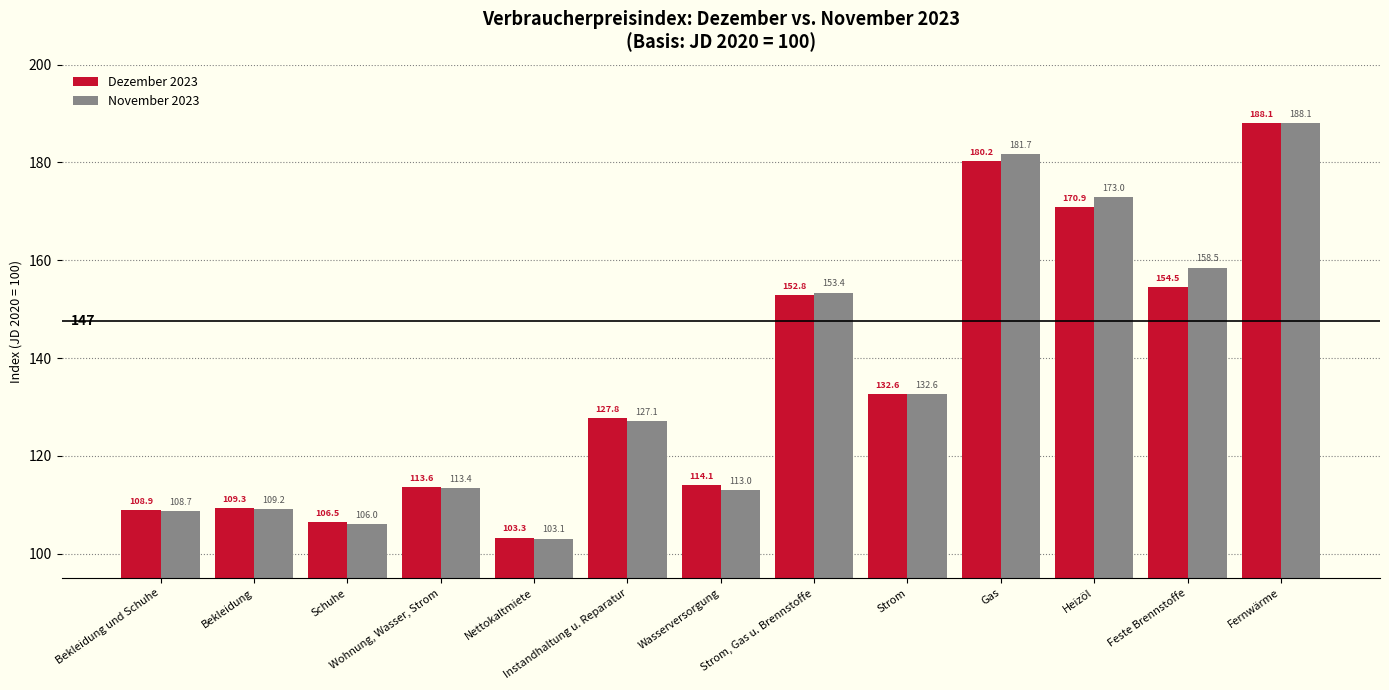

What is the minimum value shown in the chart?

103.1